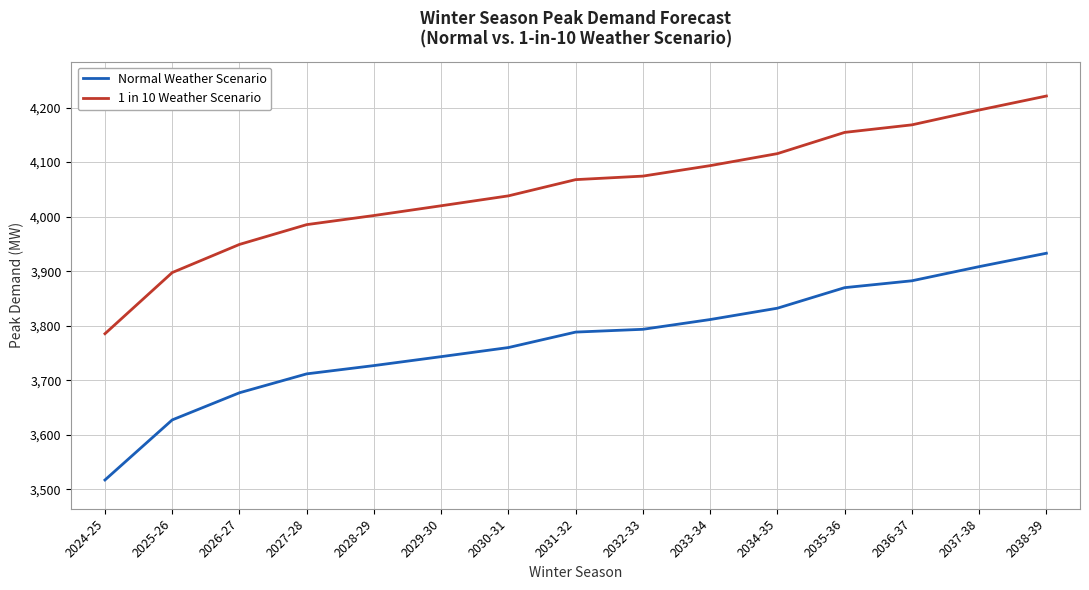

Where does the Normal Weather Scenario series first go above 3788?

2031-32